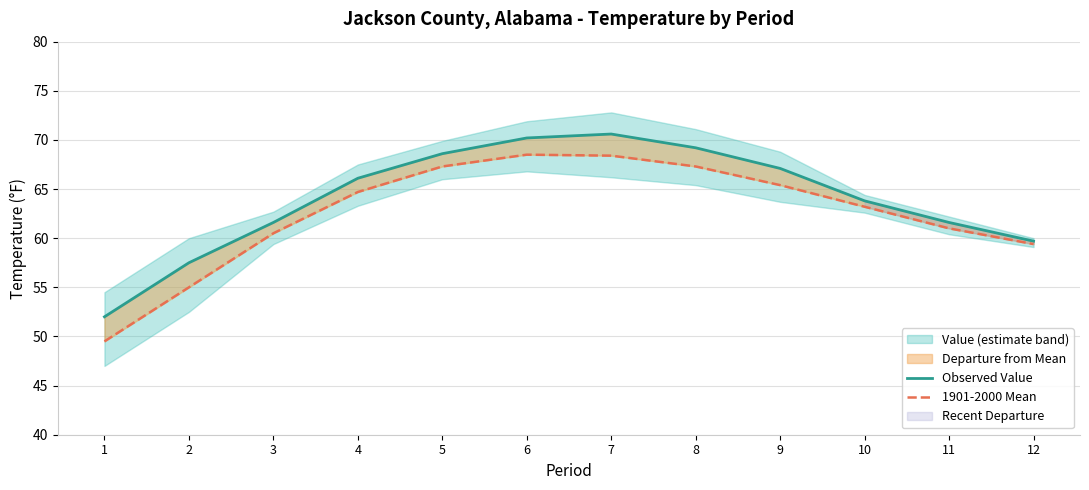

The 1901-2000 Mean series shows 63.2 at 10. True or false?

True